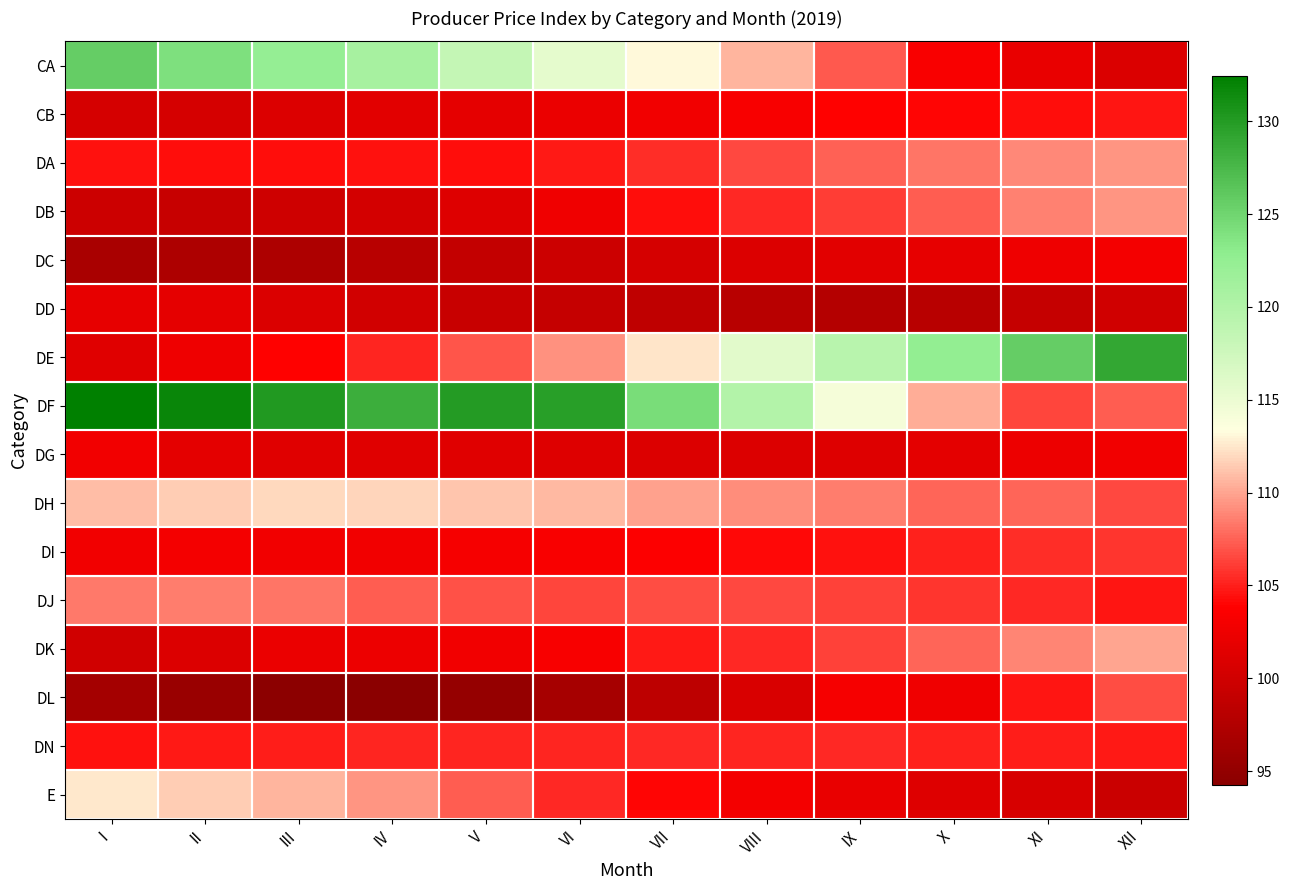

How many series are shown in this chart?

16